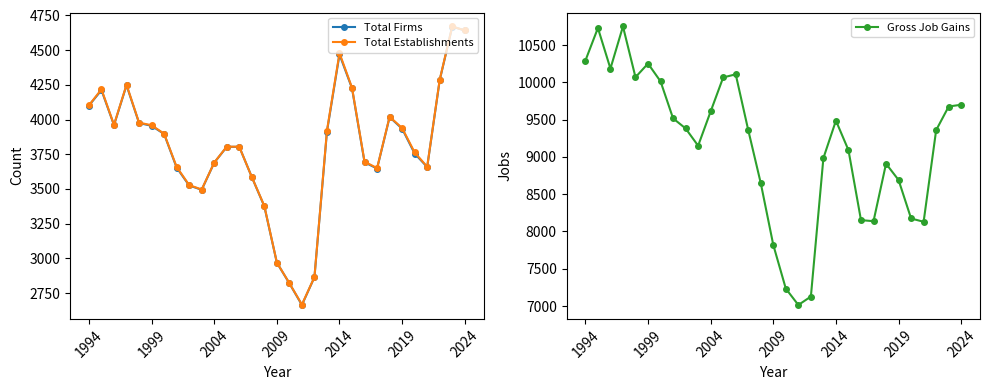

True or false: Total Firms has more than 2 points higher than both neighbors.

True